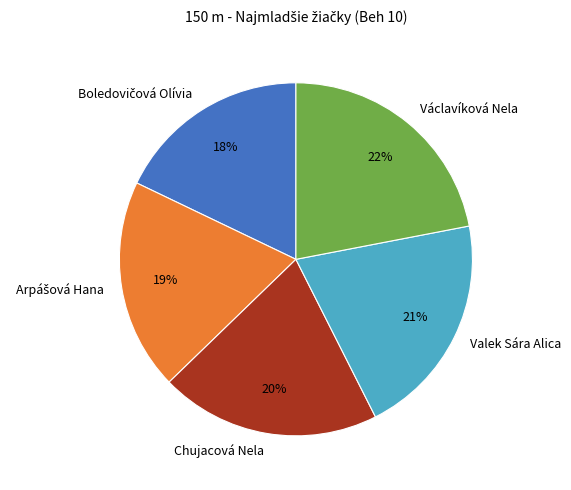

What is the ratio of the value at Chujacová Nela to the value at Václavíková Nela?

0.9